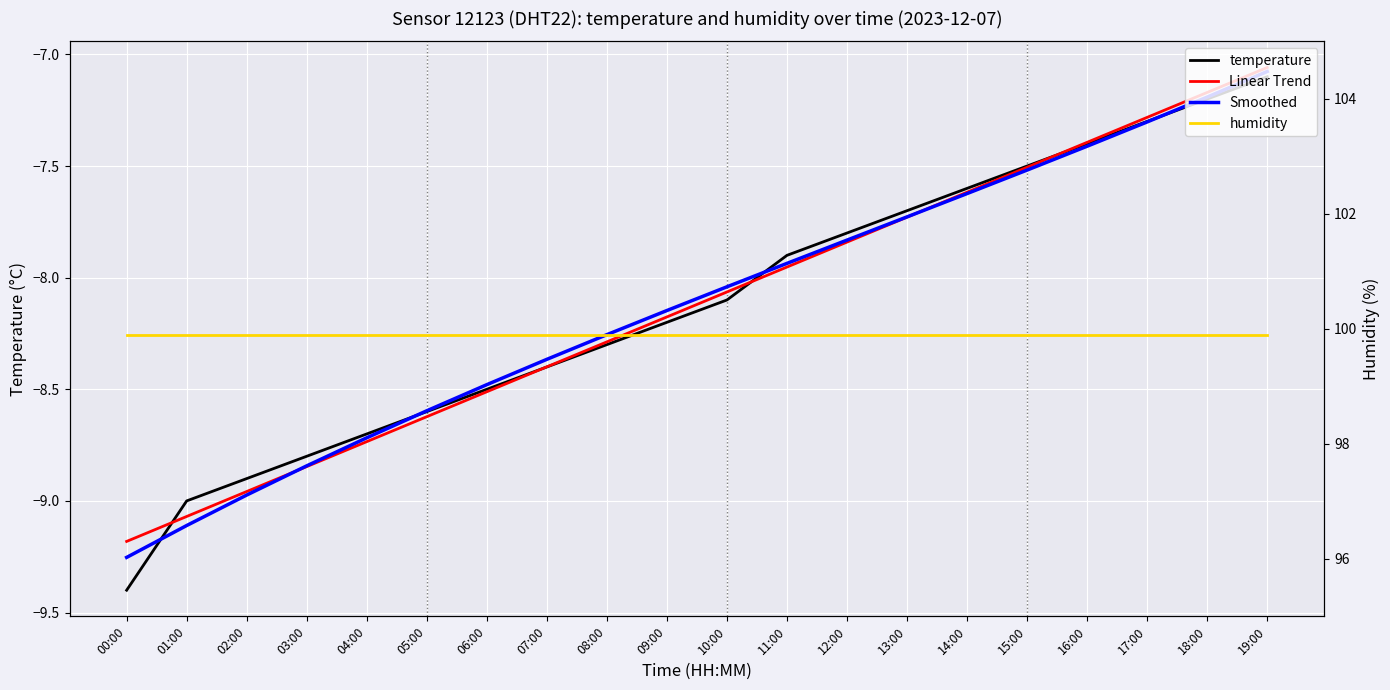

What position from the right is 06:00?

14